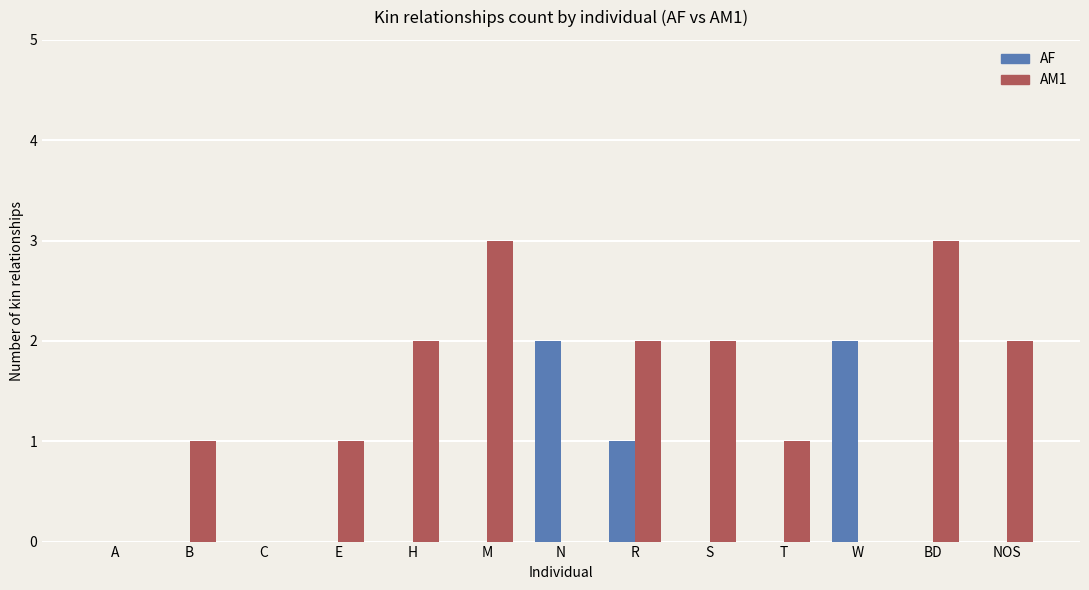

Reading left to right, extract all data points from this chart.

AF: A=0	B=0	C=0	E=0	H=0	M=0	N=2	R=1	S=0	T=0	W=2	BD=0	NOS=0
AM1: A=0	B=1	C=0	E=1	H=2	M=3	N=0	R=2	S=2	T=1	W=0	BD=3	NOS=2